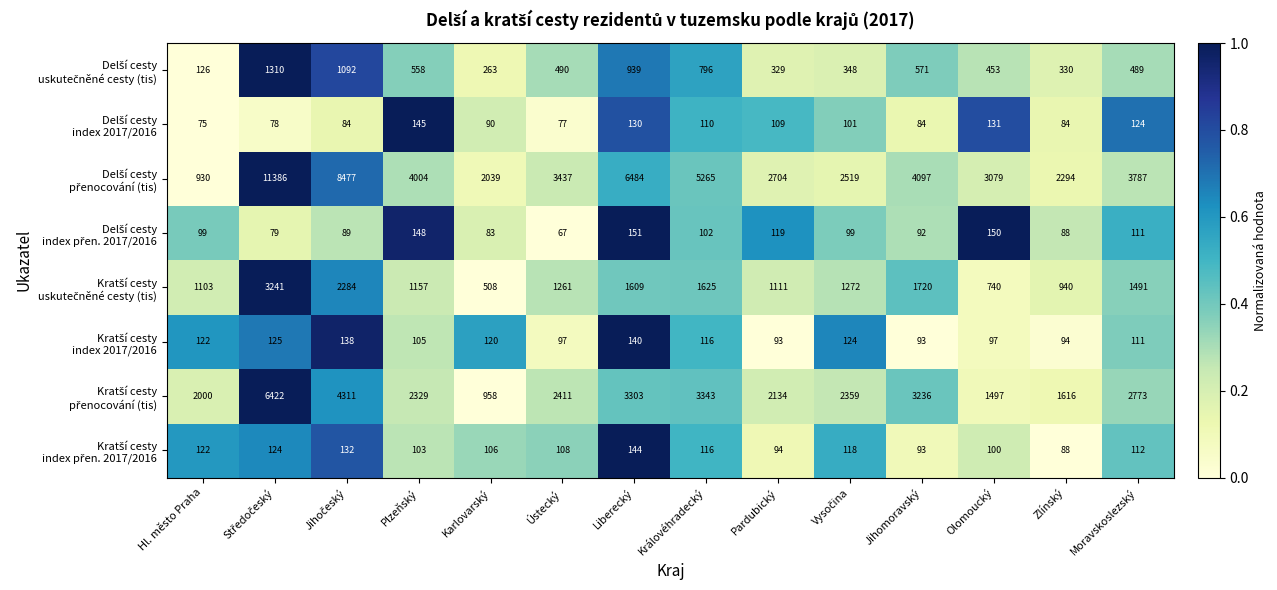

What is the total value across all series at Hl. město Praha?

4577